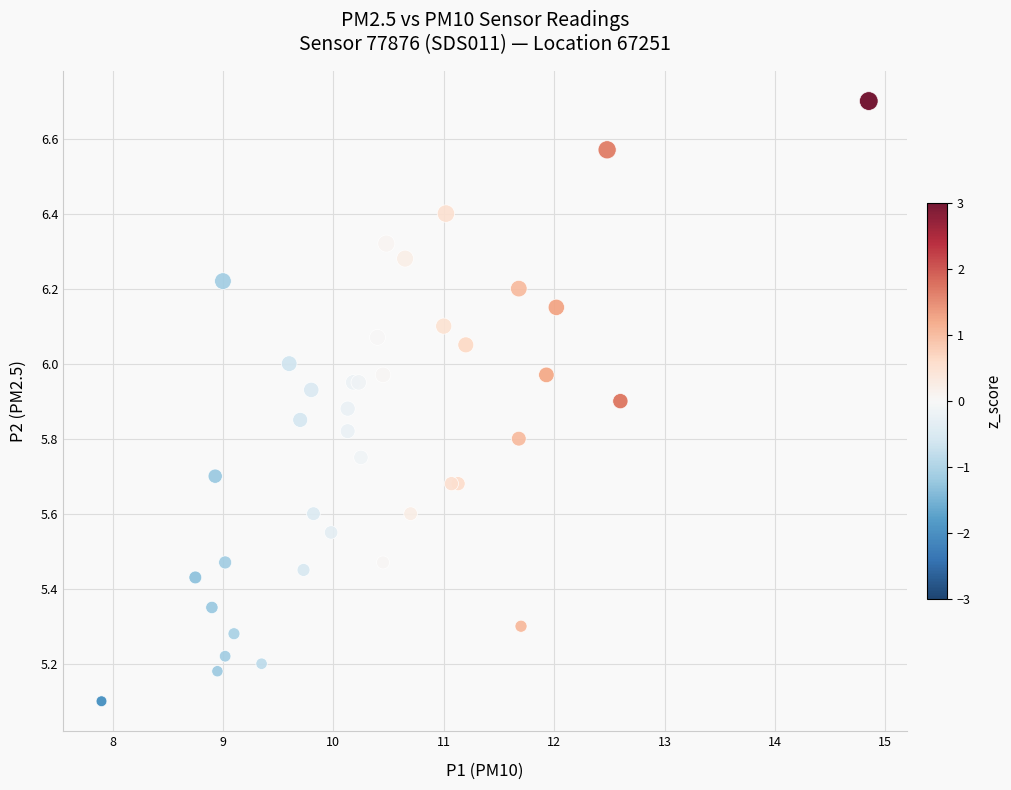

What Y value in the scatter plot is closest to 5?

5.1